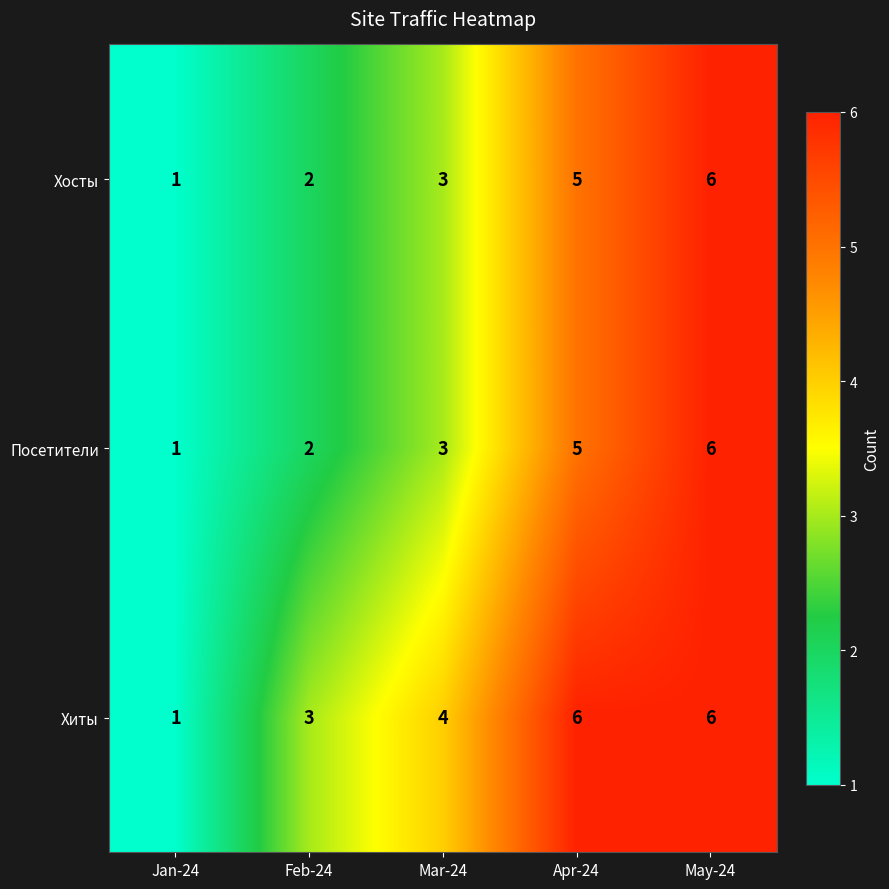

Where is Хиты nearest to the value 3?

Feb-24